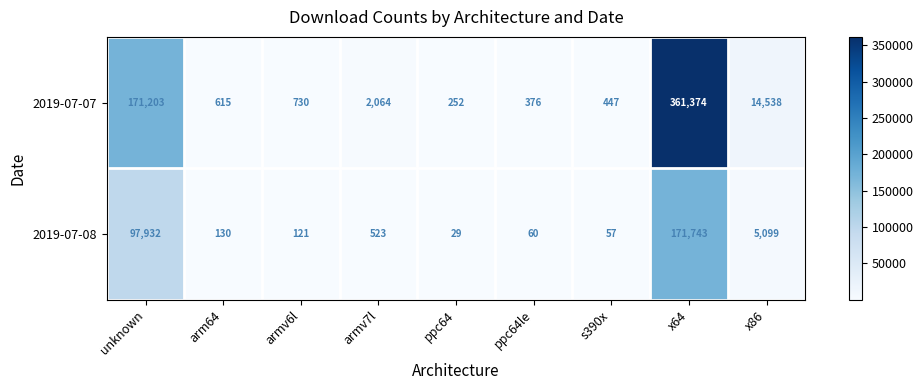

Reading left to right, extract all data points from this chart.

2019-07-07: unknown=171203	arm64=615	armv6l=730	armv7l=2064	ppc64=252	ppc64le=376	s390x=447	x64=361374	x86=14538
2019-07-08: unknown=97932	arm64=130	armv6l=121	armv7l=523	ppc64=29	ppc64le=60	s390x=57	x64=171743	x86=5099